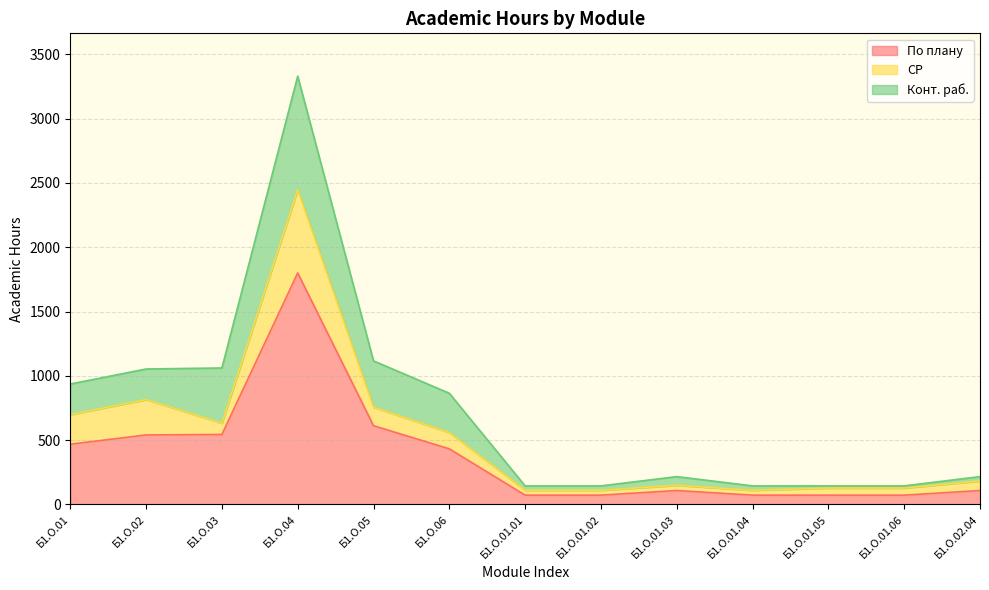

What is the highest value of the Конт. раб. series?

884